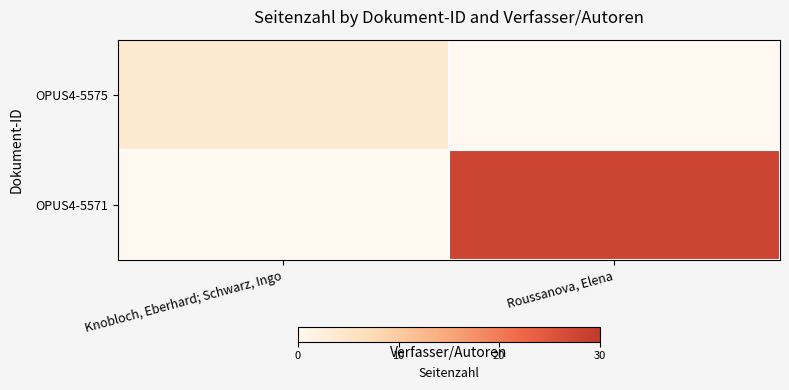

What is the total value across all series at Knobloch, Eberhard; Schwarz, Ingo?

4